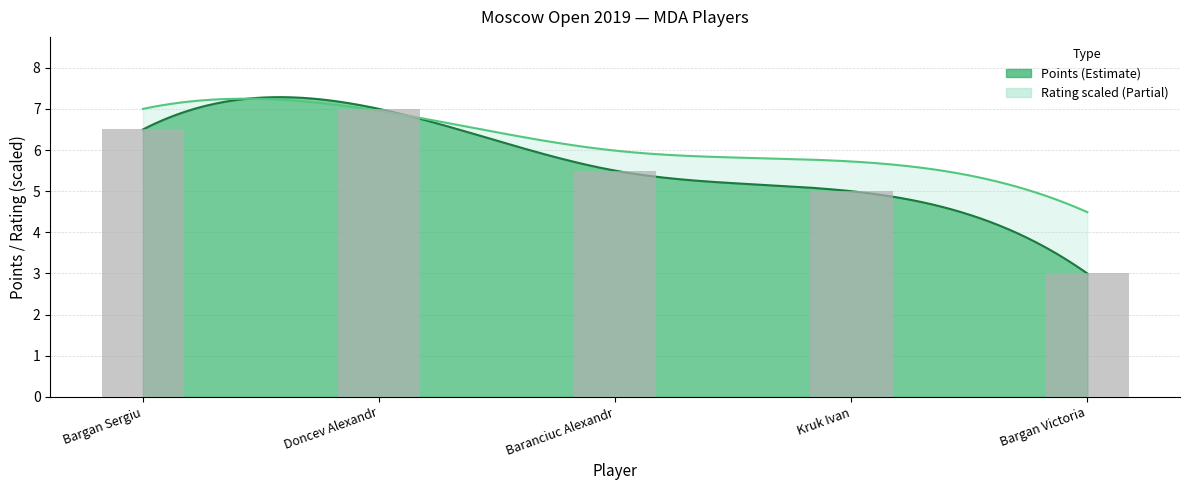

What is the approximate value at Doncev Alexandr?

7.0